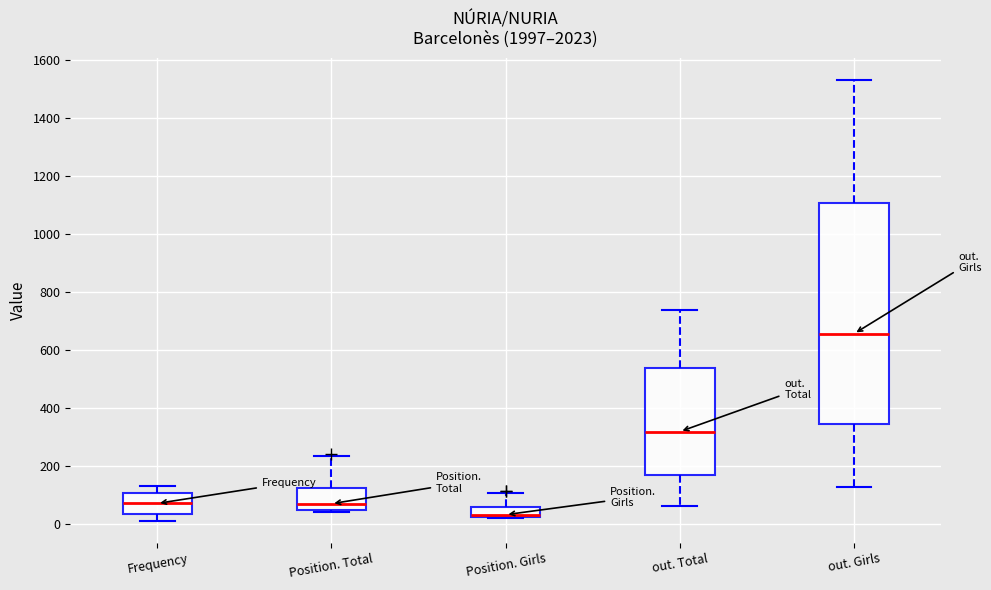

Which box is the tallest, from its lower edge to its upper edge?

out. Girls